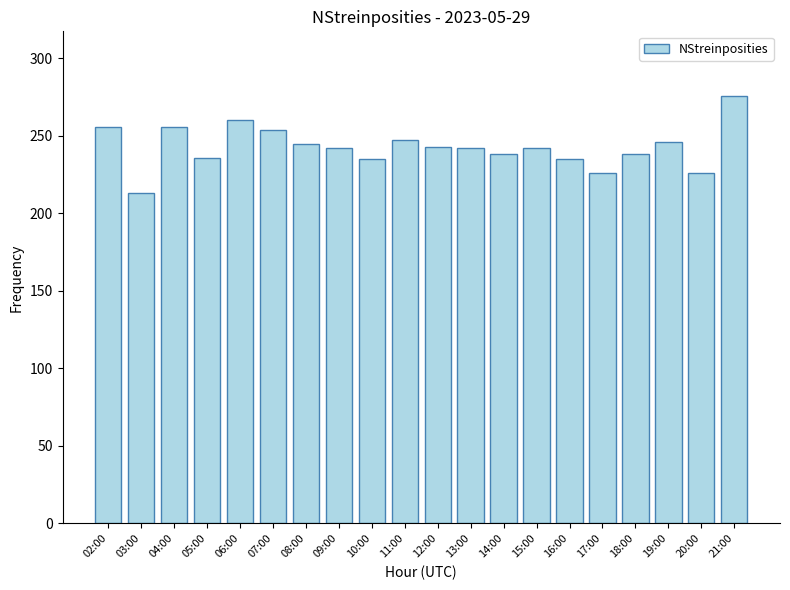

What is the change in value from 09:00 to 11:00?

+5